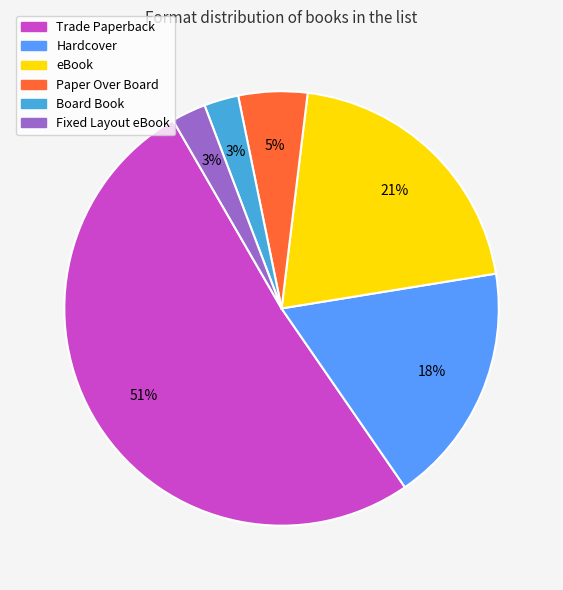

Is it true that eBook is 21% of the pie?

True